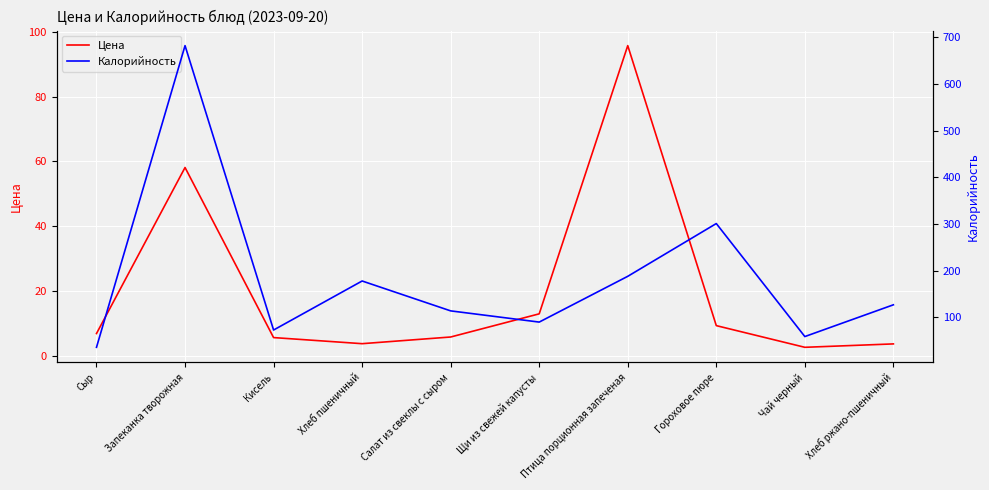

Rank the series by their average value, from highest to lowest.

Калорийность, Цена